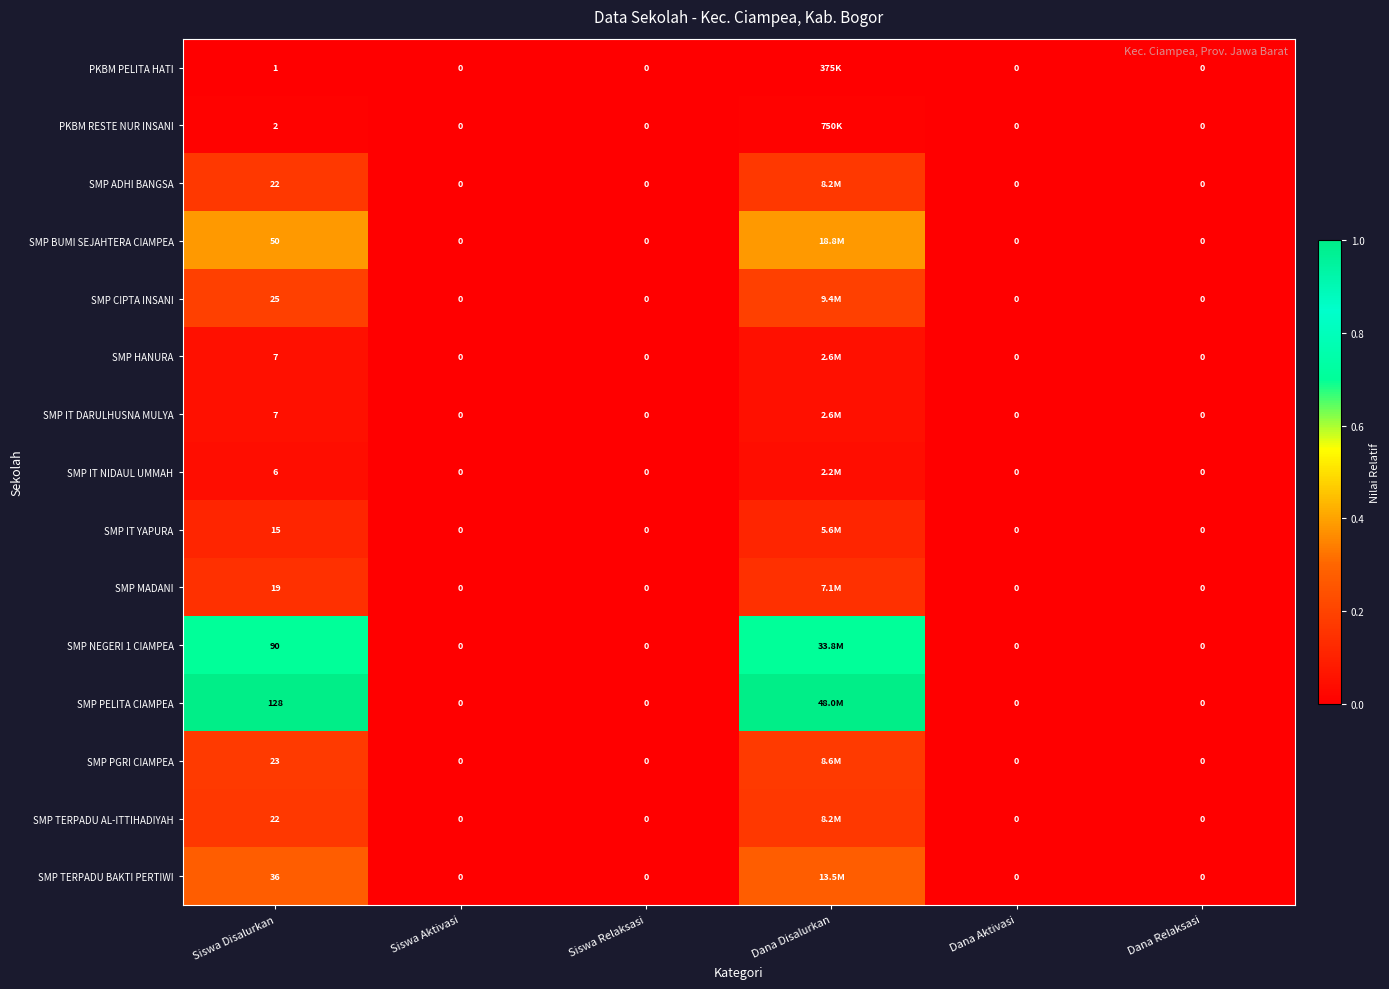

Which series changed the most between Siswa Disalurkan and Siswa Relaksasi?

SMP PELITA CIAMPEA